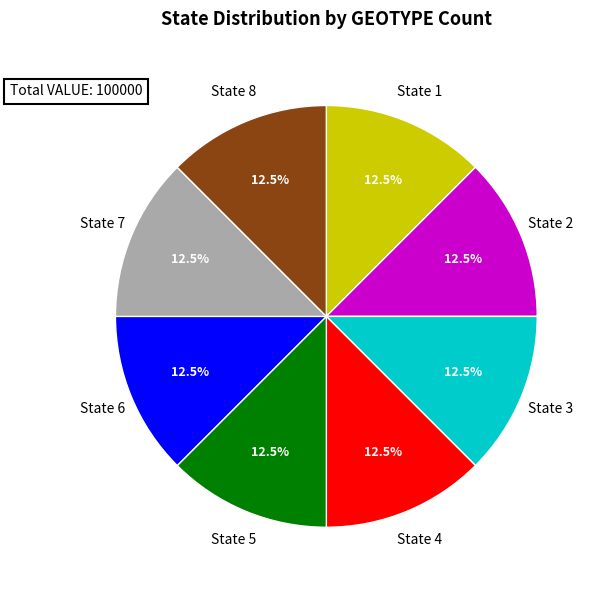

Is there any slice that represents more than half of the pie?

No